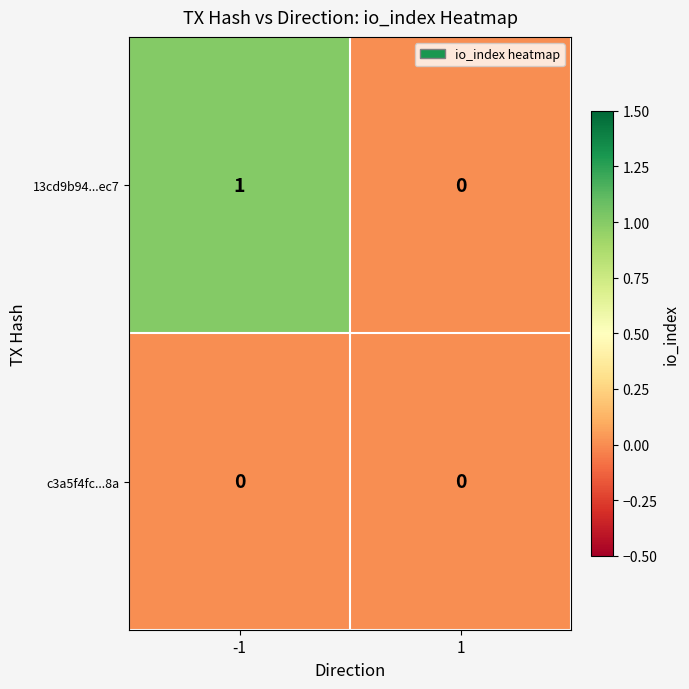

How many positive values does the 13cd9b94...ec7 series have?

1